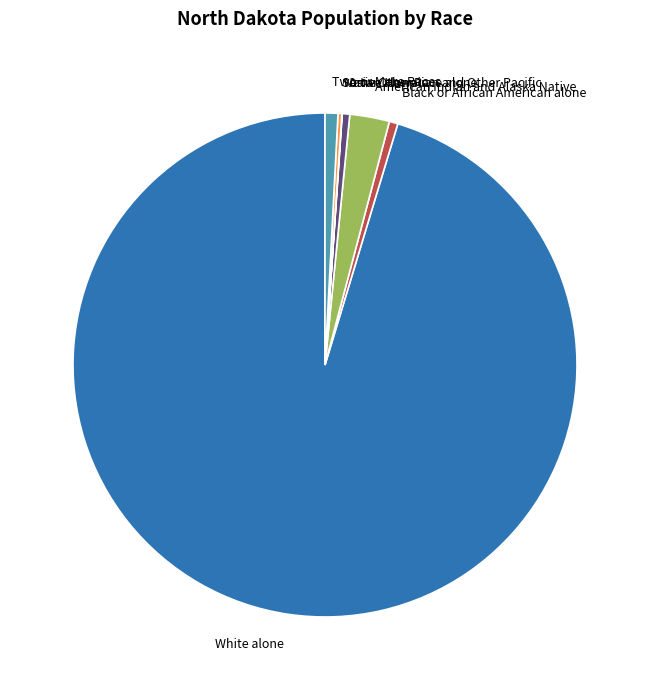

Is it true that White alone is 84% of the pie?

False